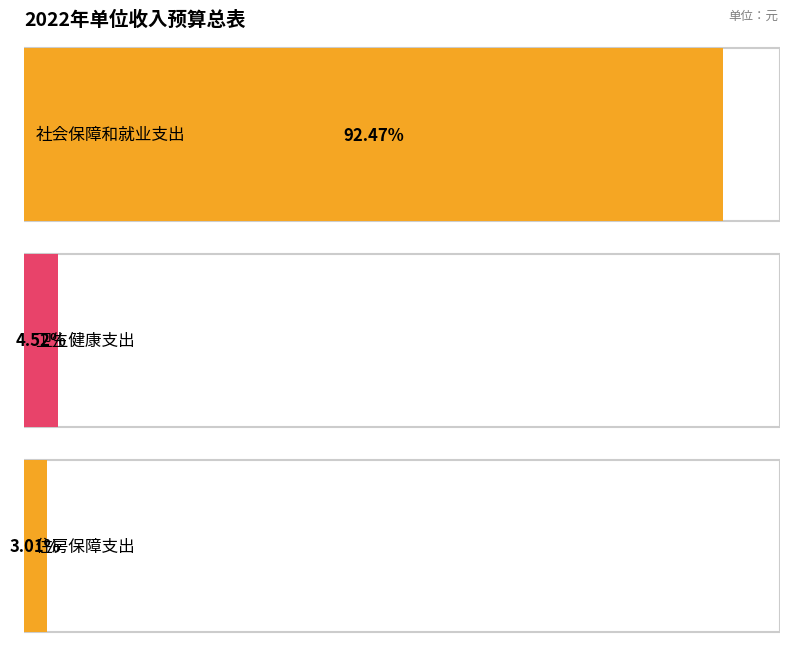

What is the minimum value shown in the chart?

309950.9